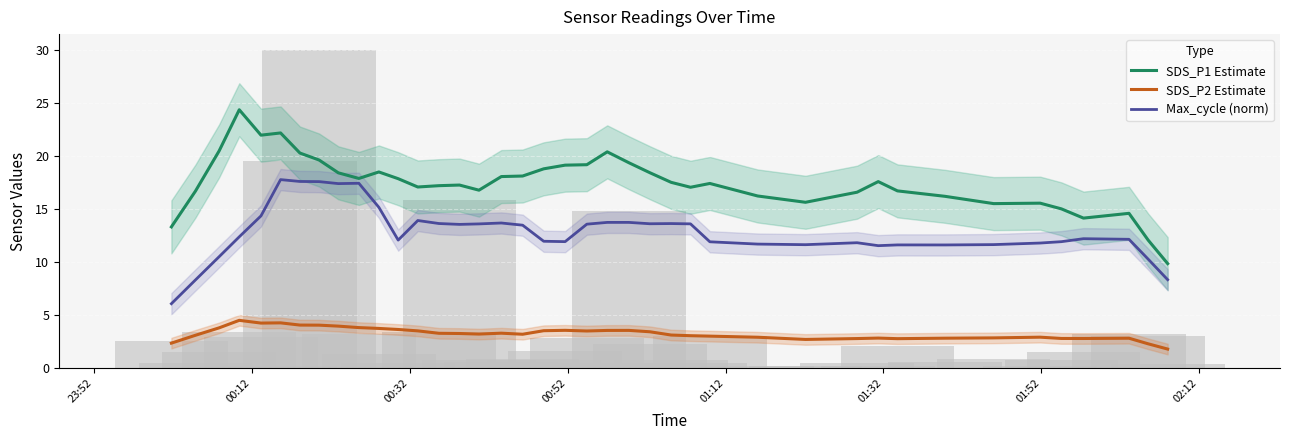

What is the minimum value for Max_cycle (norm)?

6.1